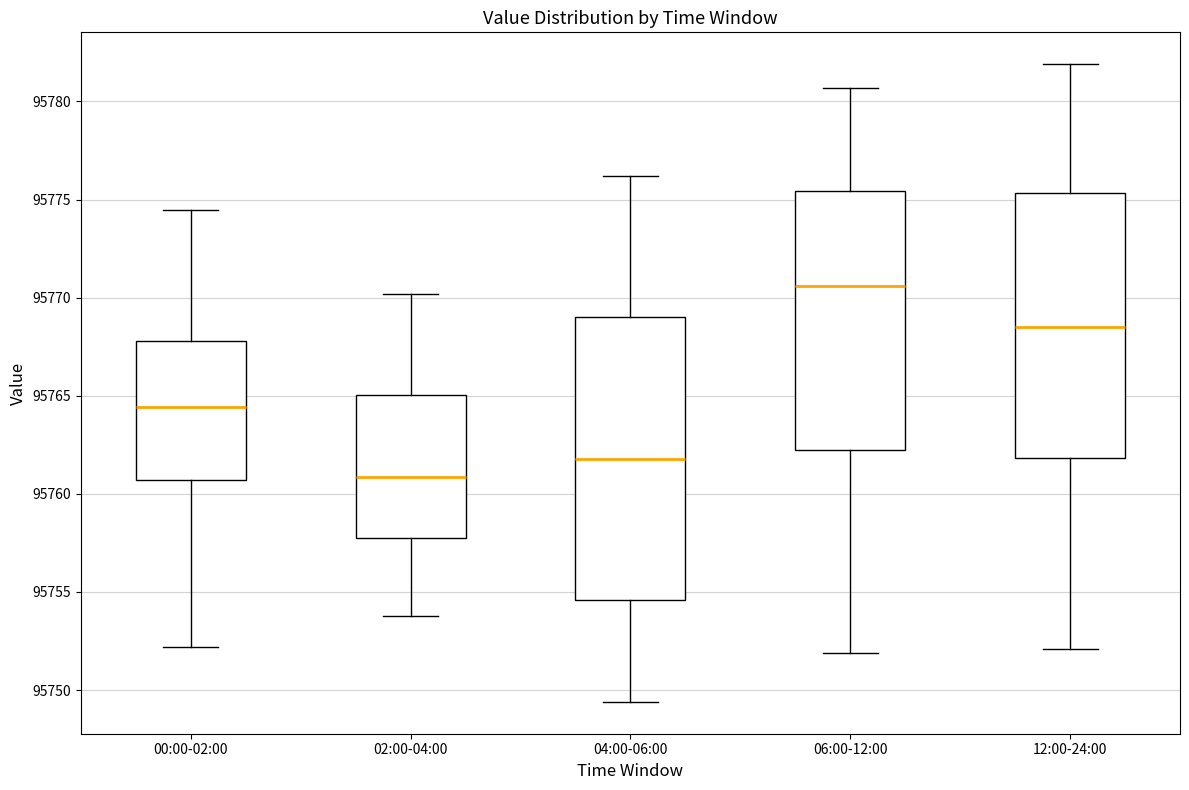

Reading left to right, read every box against the y-axis: the position of its median line, the range the box covers, and the ends of its whiskers. The values are not printed on the chart, so give them approximately, as read against the axis.

00:00-02:00: median 95764.5, box 95760.5 to 95768.0, whiskers 95752.0 to 95774.5
02:00-04:00: median 95761.0, box 95758.0 to 95765.0, whiskers 95754.0 to 95770.0
04:00-06:00: median 95762.0, box 95754.5 to 95769.0, whiskers 95749.5 to 95776.0
06:00-12:00: median 95770.5, box 95762.5 to 95775.5, whiskers 95752.0 to 95780.5
12:00-24:00: median 95768.5, box 95762.0 to 95775.5, whiskers 95752.0 to 95782.0